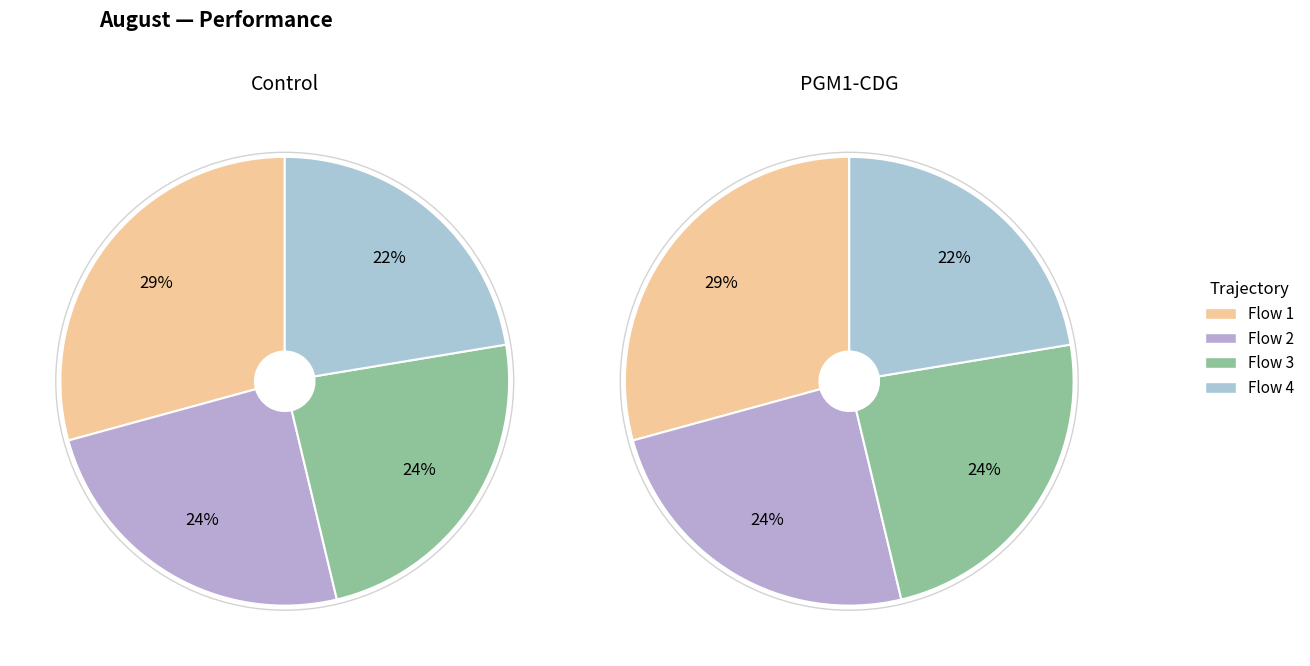

Combined, what portion of the pie is Flow 4 and Flow 1?

51.6%